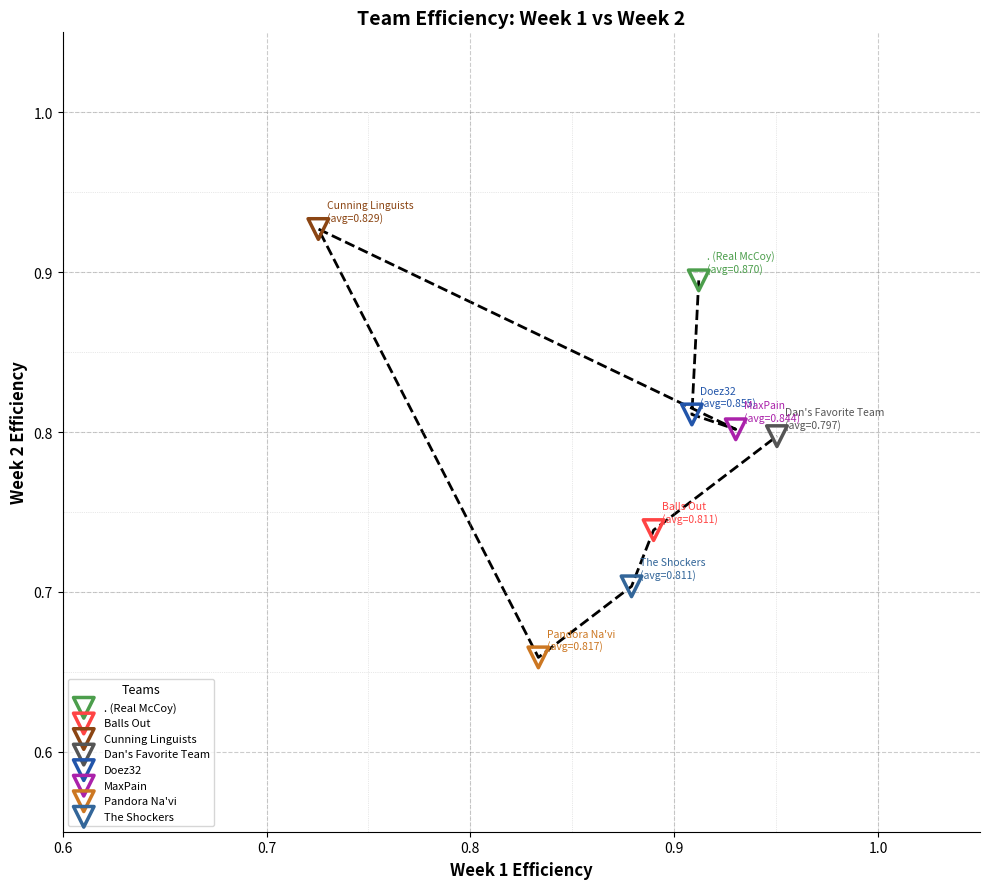

What are all the series names shown in the legend?

. (Real McCoy), Balls Out, Cunning Linguists, Dan's Favorite Team, Doez32, MaxPain, Pandora Na'vi, The Shockers